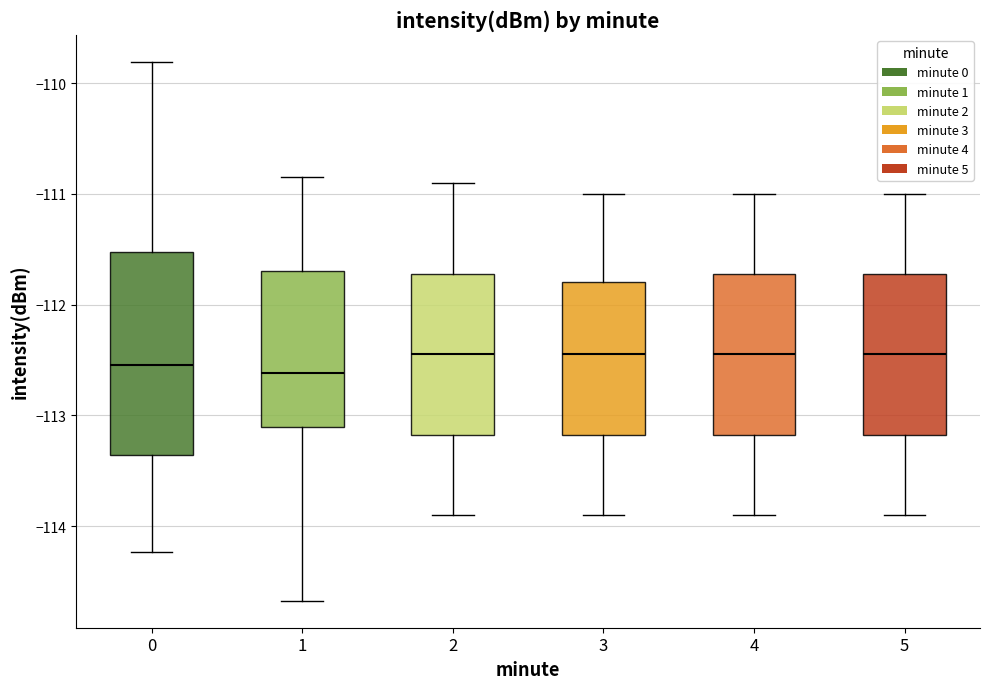

Reading left to right, read every box against the y-axis: the position of its median line, the range the box covers, and the ends of its whiskers. The values are not printed on the chart, so give them approximately, as read against the axis.

0: median -112.5, box -113.4 to -111.5, whiskers -114.2 to -109.8
1: median -112.6, box -113.1 to -111.7, whiskers -114.7 to -110.9
2: median -112.4, box -113.2 to -111.7, whiskers -113.9 to -110.9
3: median -112.4, box -113.2 to -111.8, whiskers -113.9 to -111.0
4: median -112.4, box -113.2 to -111.7, whiskers -113.9 to -111.0
5: median -112.4, box -113.2 to -111.7, whiskers -113.9 to -111.0